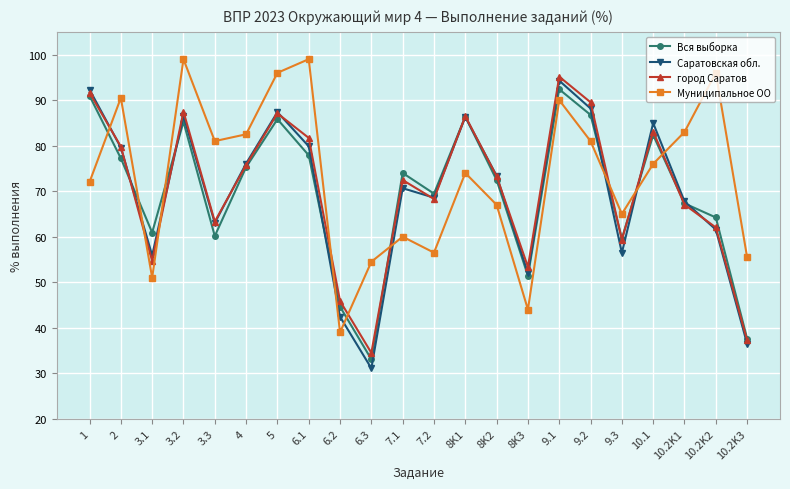

In Вся выборка, how many points are lower than both neighbors (excluding endpoints)?

6